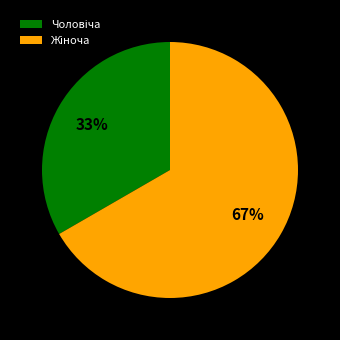

To the nearest percent, what is the average slice percentage?

50%